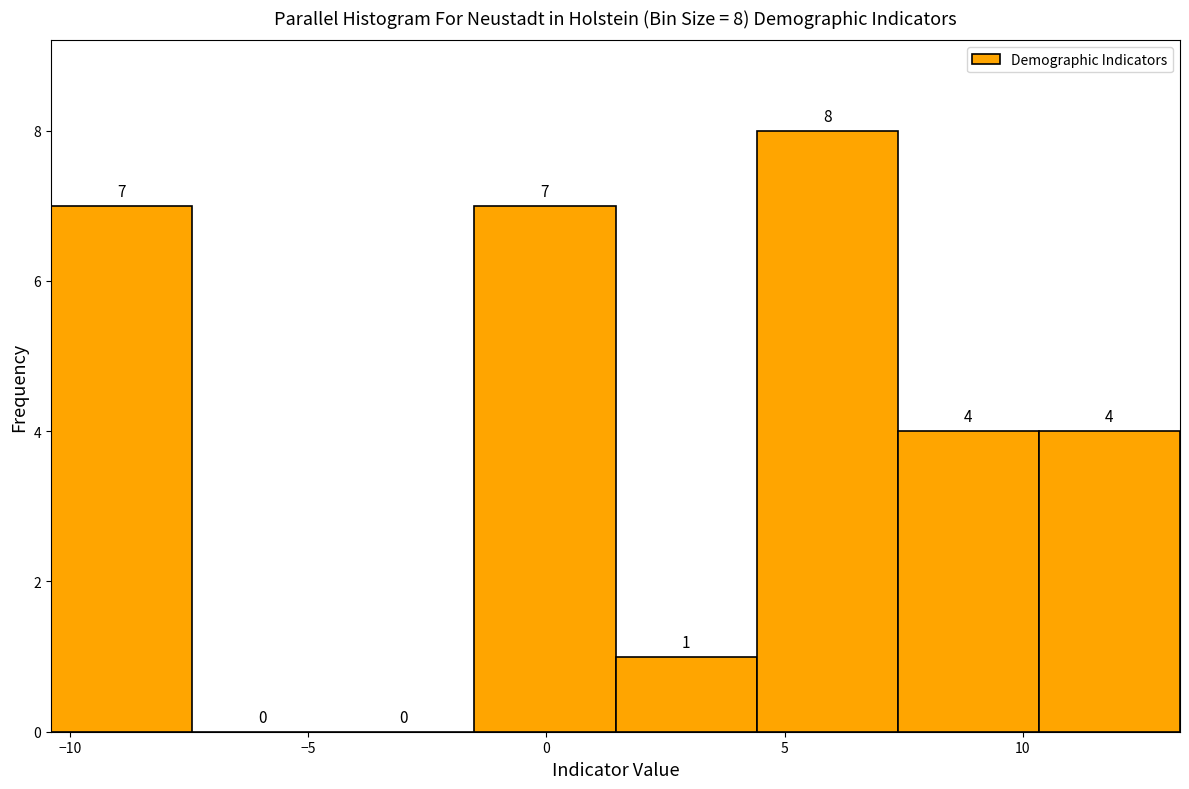

Over which range of the x-axis is the bar tallest?

4.5 to 7.5